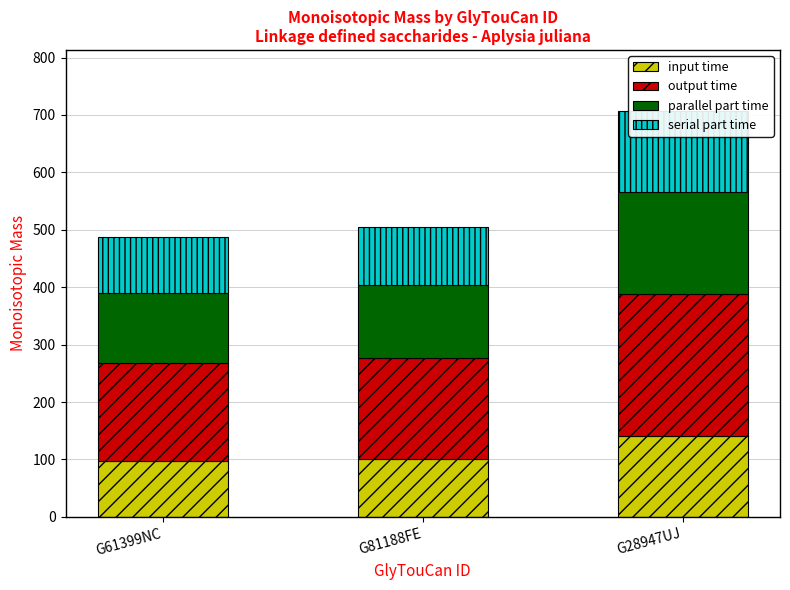

Reading left to right, what are all the values shown in this chart?

input time: G61399NC=97.6	G81188FE=100.8	G28947UJ=141.5
output time: G61399NC=170.9	G81188FE=176.5	G28947UJ=247.5
parallel part time: G61399NC=122.0	G81188FE=126.0	G28947UJ=176.8
serial part time: G61399NC=97.6	G81188FE=100.8	G28947UJ=141.5